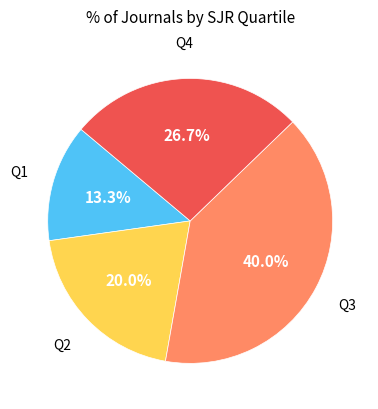

How many segments does this pie chart have?

4